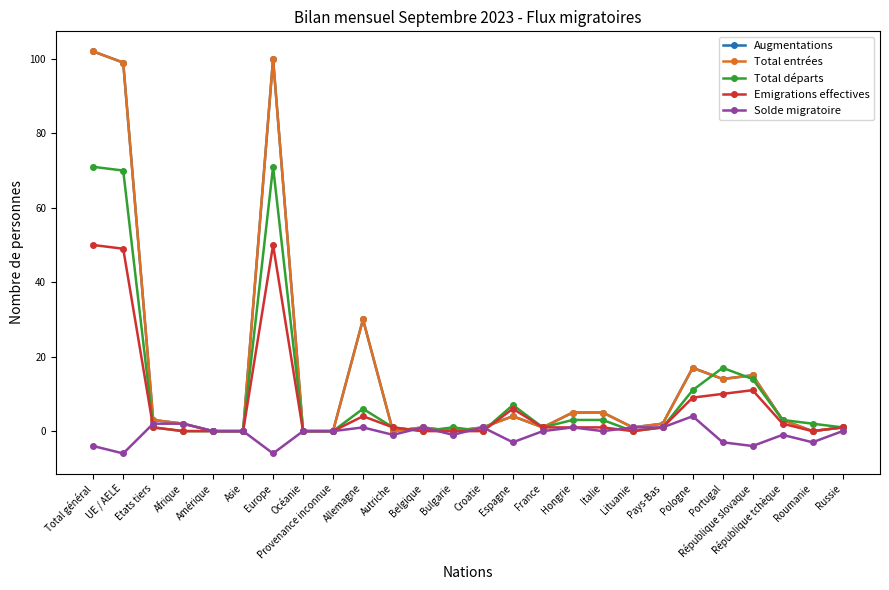

Reading left to right, extract all data points from this chart.

Augmentations: Total général=102	UE / AELE=99	Etats tiers=3	Afrique=2	Amérique=0	Asie=0	Europe=100	Océanie=0	Provenance inconnue=0	Allemagne=30	Autriche=0	Belgique=1	Bulgarie=0	Croatie=1	Espagne=4	France=1	Hongrie=5	Italie=5	Lituanie=1	Pays-Bas=2	Pologne=17	Portugal=14	République slovaque=15	République tchèque=3	Roumanie=0	Russie=1
Total entrées: Total général=102	UE / AELE=99	Etats tiers=3	Afrique=2	Amérique=0	Asie=0	Europe=100	Océanie=0	Provenance inconnue=0	Allemagne=30	Autriche=0	Belgique=1	Bulgarie=0	Croatie=1	Espagne=4	France=1	Hongrie=5	Italie=5	Lituanie=1	Pays-Bas=2	Pologne=17	Portugal=14	République slovaque=15	République tchèque=3	Roumanie=0	Russie=1
Total départs: Total général=71	UE / AELE=70	Etats tiers=1	Afrique=0	Amérique=0	Asie=0	Europe=71	Océanie=0	Provenance inconnue=0	Allemagne=6	Autriche=1	Belgique=0	Bulgarie=1	Croatie=0	Espagne=7	France=1	Hongrie=3	Italie=3	Lituanie=0	Pays-Bas=1	Pologne=11	Portugal=17	République slovaque=14	République tchèque=3	Roumanie=2	Russie=1
Emigrations effectives: Total général=50	UE / AELE=49	Etats tiers=1	Afrique=0	Amérique=0	Asie=0	Europe=50	Océanie=0	Provenance inconnue=0	Allemagne=4	Autriche=1	Belgique=0	Bulgarie=0	Croatie=0	Espagne=6	France=1	Hongrie=1	Italie=1	Lituanie=0	Pays-Bas=1	Pologne=9	Portugal=10	République slovaque=11	République tchèque=2	Roumanie=0	Russie=1
Solde migratoire: Total général=-4	UE / AELE=-6	Etats tiers=2	Afrique=2	Amérique=0	Asie=0	Europe=-6	Océanie=0	Provenance inconnue=0	Allemagne=1	Autriche=-1	Belgique=1	Bulgarie=-1	Croatie=1	Espagne=-3	France=0	Hongrie=1	Italie=0	Lituanie=1	Pays-Bas=1	Pologne=4	Portugal=-3	République slovaque=-4	République tchèque=-1	Roumanie=-3	Russie=0